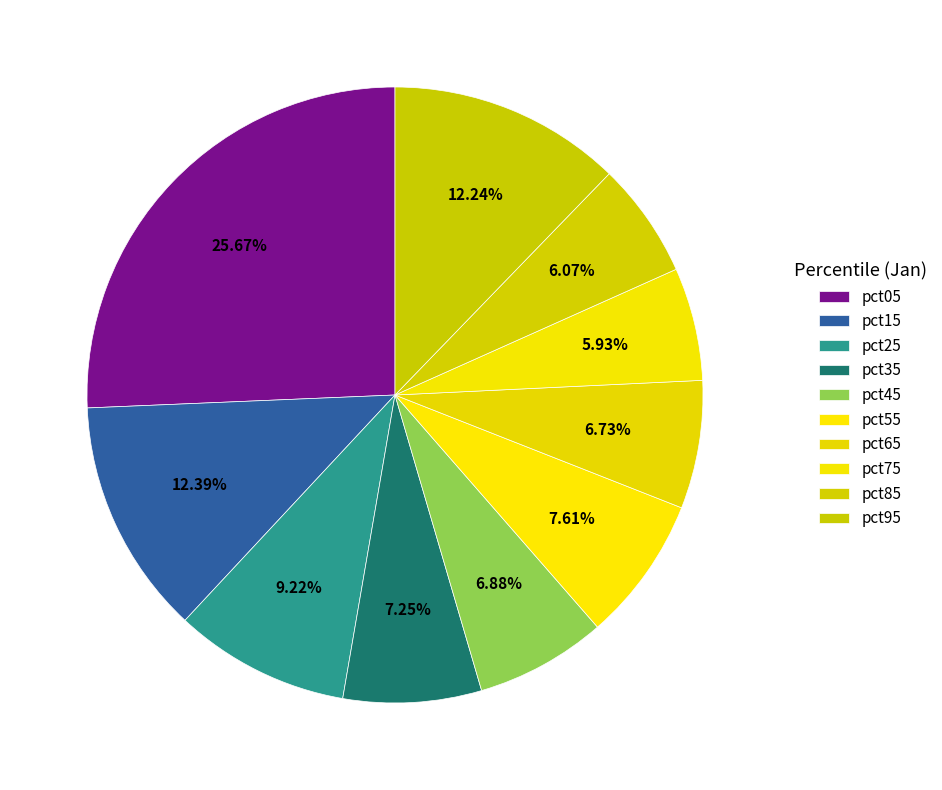

Which slice is the smallest?

pct75